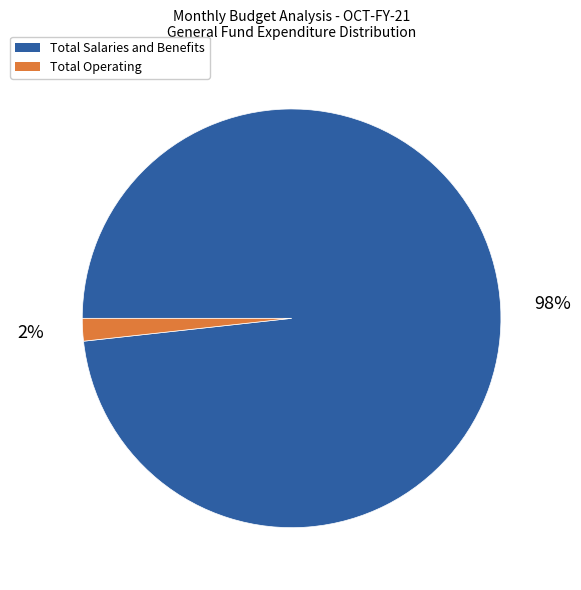

Does any single category account for the majority?

Yes